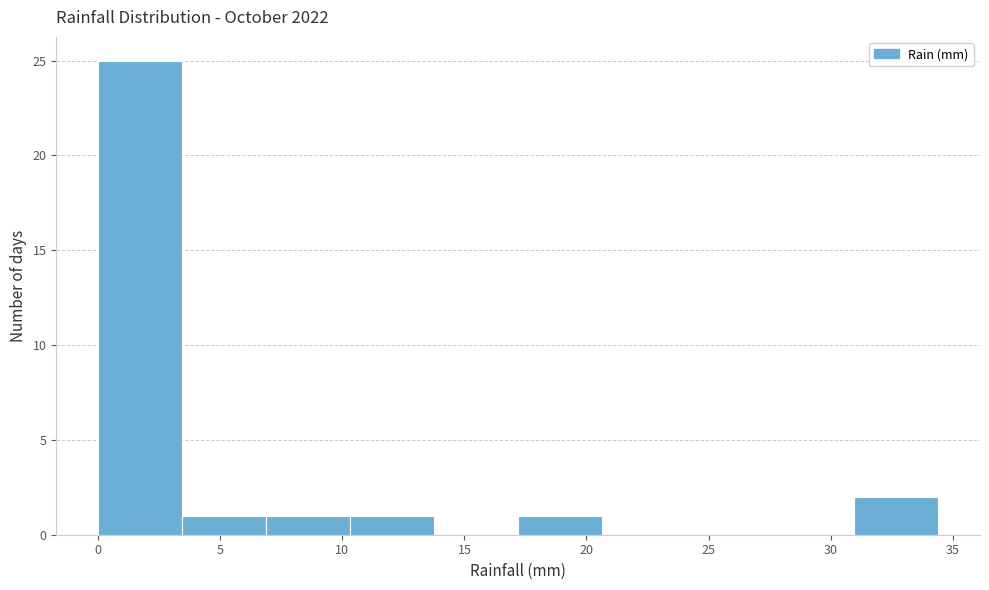

Reading left to right, list every bar in this chart as the range it spans on the x-axis followed by its height. Neither the bar edges nor the heights are printed on the chart, so give them approximately, as read against the axes.

0.0 to 3.5: 25
3.5 to 7.0: 1
7.0 to 10.5: 1
10.5 to 14.0: 1
14.0 to 17.0: 0
17.0 to 20.5: 1
20.5 to 24.0: 0
24.0 to 27.5: 0
27.5 to 31.0: 0
31.0 to 34.5: 2